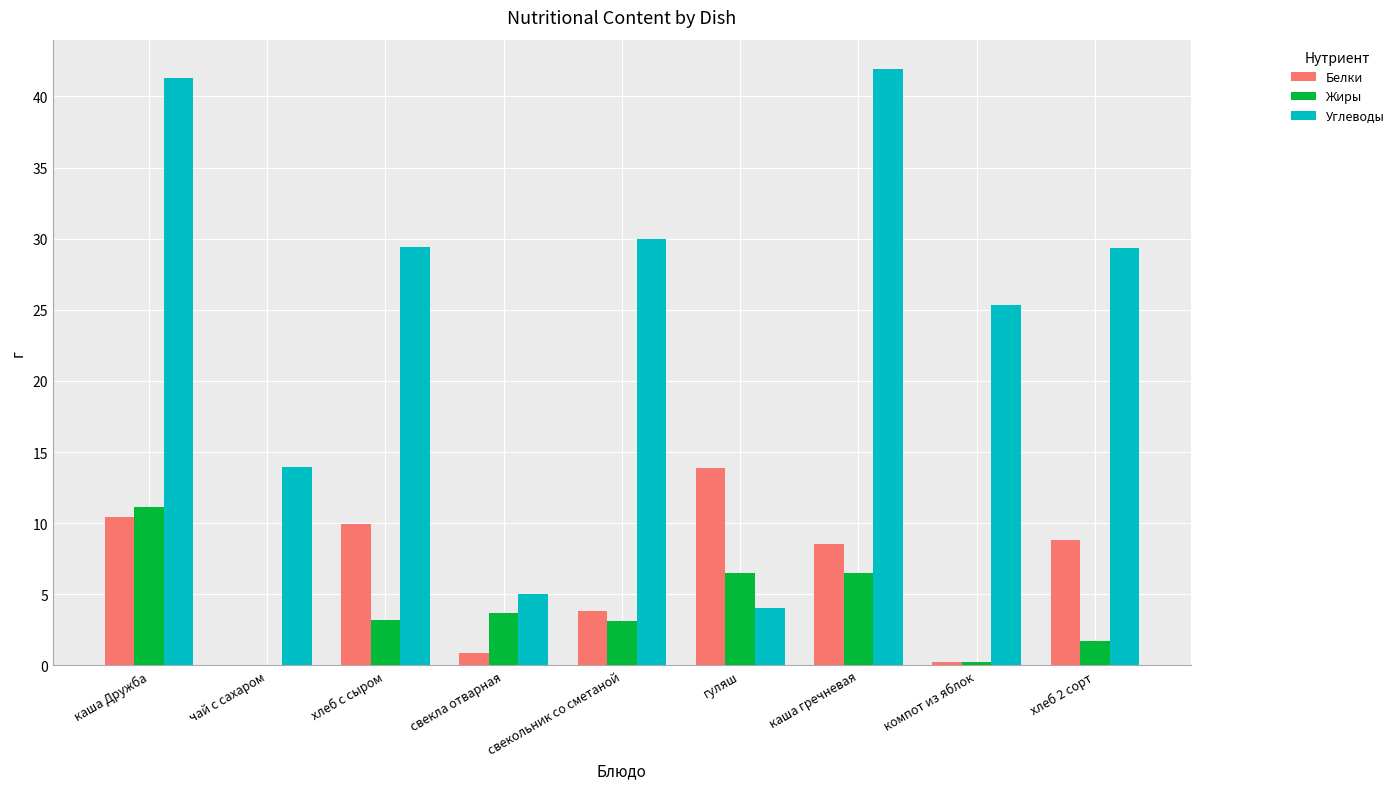

Does the chart contain stacked bars?

No